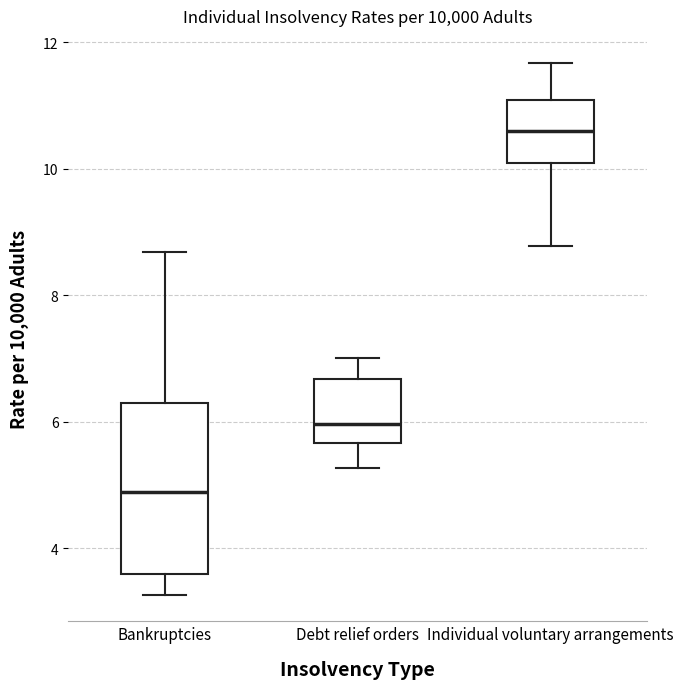

Which box is the tallest, from its lower edge to its upper edge?

Bankruptcies